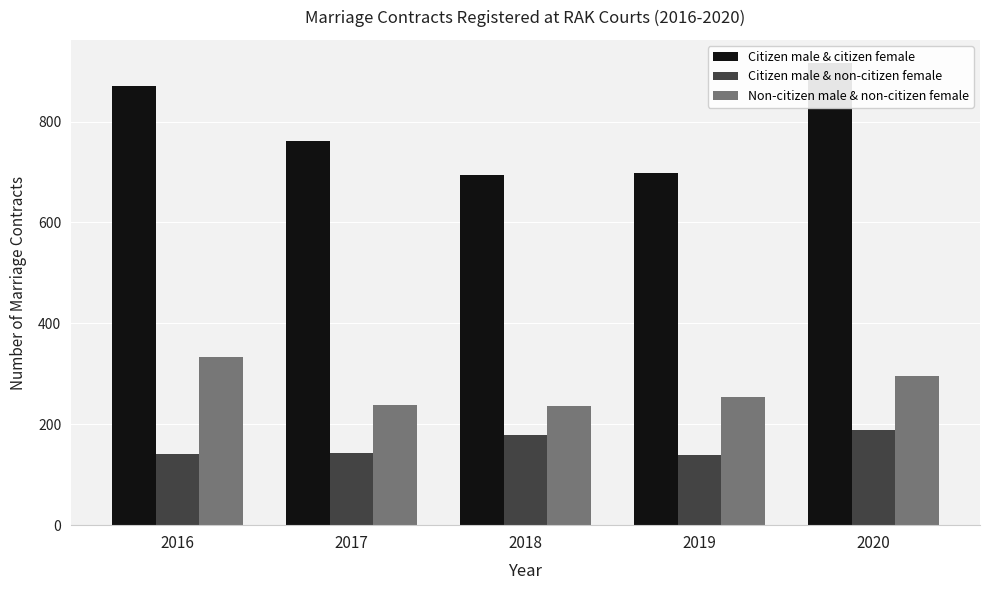

What is the value of the Citizen male & citizen female bar at the 2nd from the left?

761